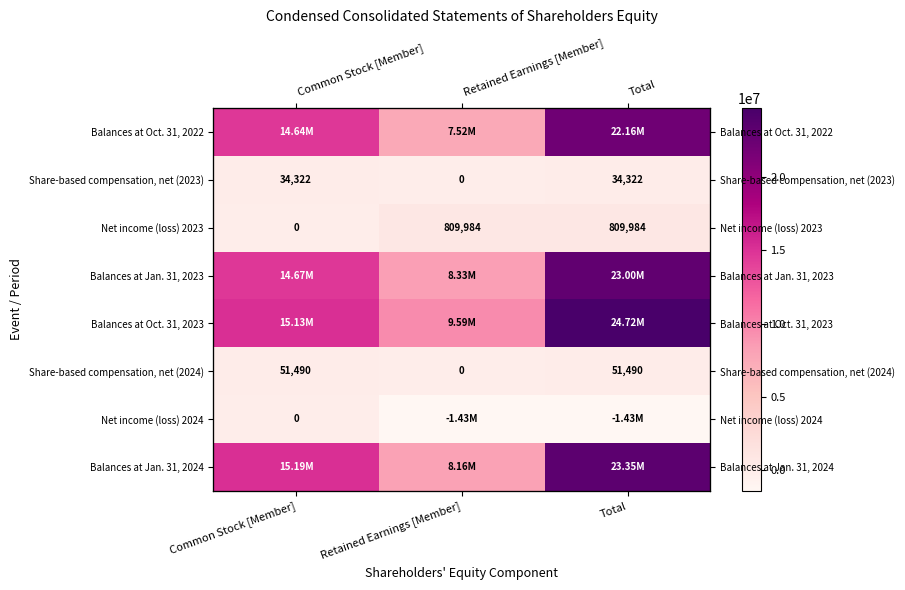

Is it true that Balances at Jan. 31, 2024 equals 3247233 at Common Stock [Member]?

False